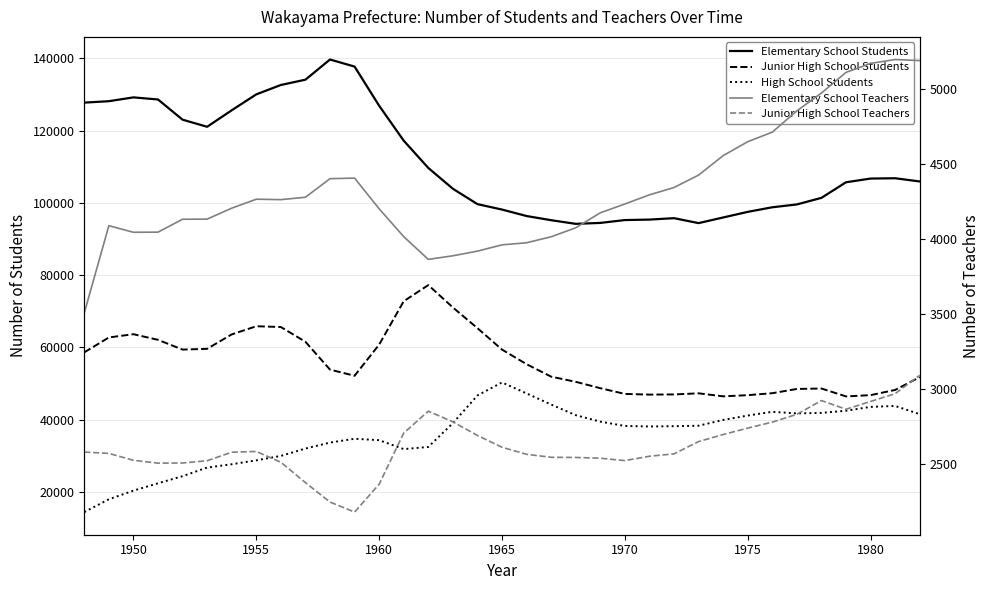

Reading right to left, what are all the values shown in this chart?

Elementary School Students: 105934	106823	106737	105709	101394	99570	98786	97511	95958	94396	95766	95374	95243	94452	94195	95203	96362	98151	99654	103920	109683	117232	126908	137753	139708	134120	132657	130056	125647	121080	123043	128637	129221	128165	127769
Junior High School Students: 51744	48194	46753	46402	48587	48466	47291	46745	46421	47257	46948	46900	47088	48677	50443	51871	55323	59375	65304	71046	77233	72763	60746	52115	53825	61533	65622	65834	63575	59577	59369	62071	63631	62726	58605
High School Students: 41484	43756	43502	42436	41830	41694	42136	41104	39881	38284	38148	38072	38223	39417	41203	44147	47233	50273	46665	38984	32404	31806	34280	34669	33615	31957	29922	28693	27612	26698	24303	22338	20300	17911	14361
Elementary School Teachers: 5193	5200	5174	5114	4976	4857	4715	4651	4558	4428	4345	4296	4235	4176	4076	4016	3976	3962	3920	3889	3865	4017	4203	4408	4404	4280	4264	4267	4207	4134	4133	4047	4046	4090	3507
Junior High School Teachers: 3091	2968	2916	2864	2922	2830	2778	2738	2695	2648	2566	2550	2521	2537	2542	2543	2563	2610	2689	2780	2851	2705	2363	2177	2244	2374	2510	2582	2577	2520	2505	2504	2523	2569	2578